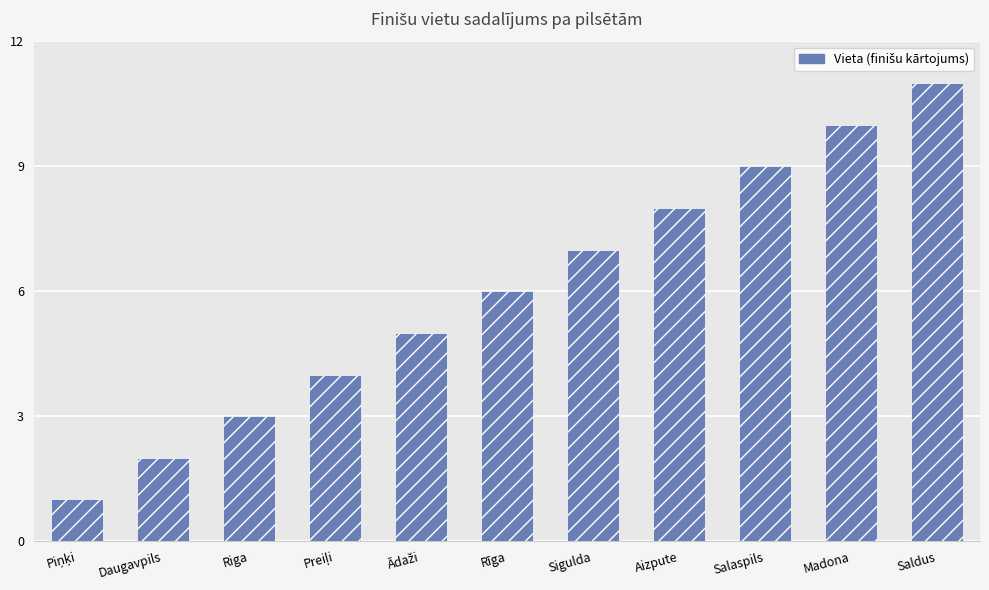

What position from the left is Daugavpils?

2